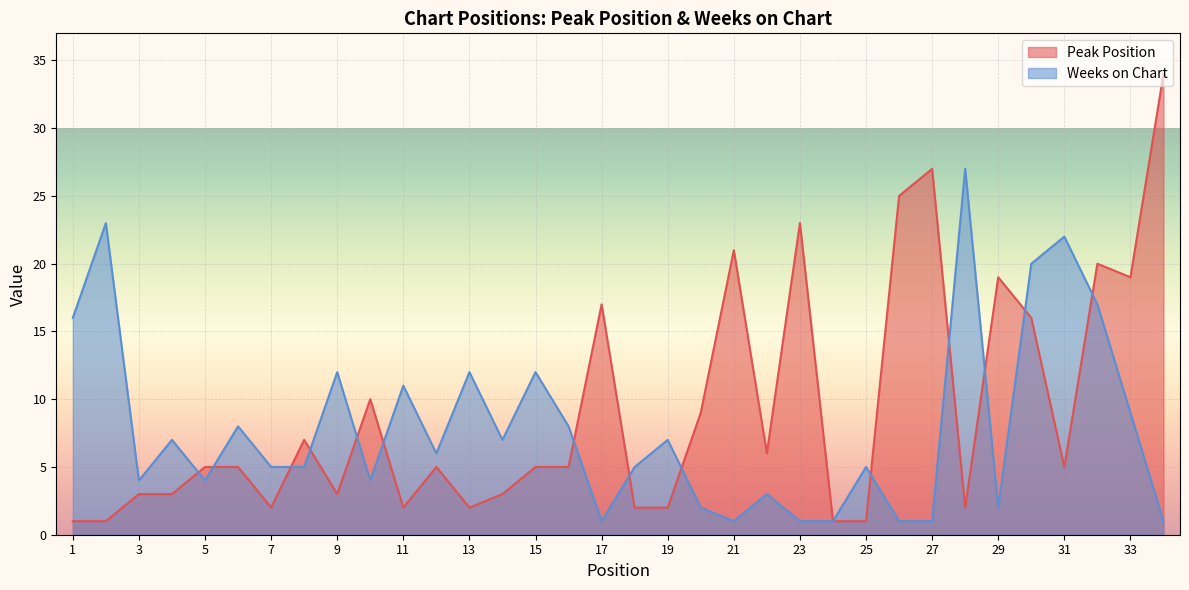

Is it true that Peak Position equals 2 at 25?

False